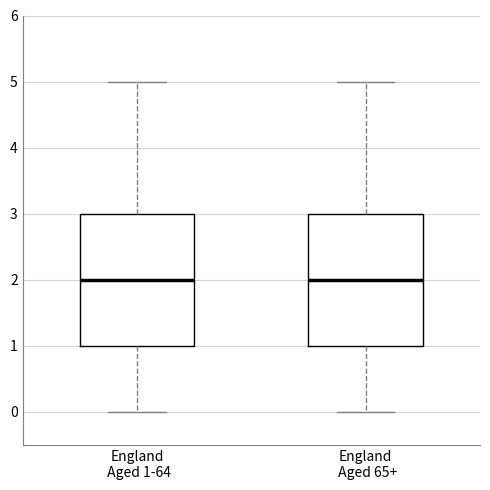

Reading left to right, read every box against the y-axis: the position of its median line, the range the box covers, and the ends of its whiskers. The values are not printed on the chart, so give them approximately, as read against the axis.

England Aged 1-64: median 2, box 1 to 3, whiskers 0 to 5
England Aged 65+: median 2, box 1 to 3, whiskers 0 to 5